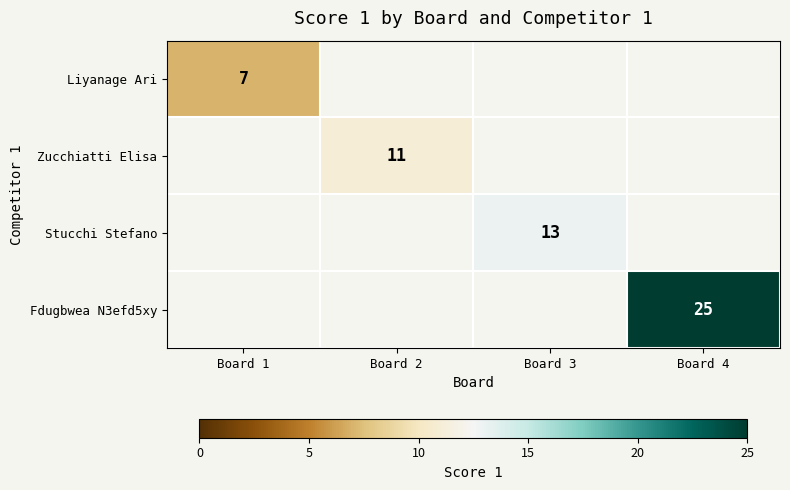

The Zucchiatti Elisa series shows 11 at Board 2. True or false?

True